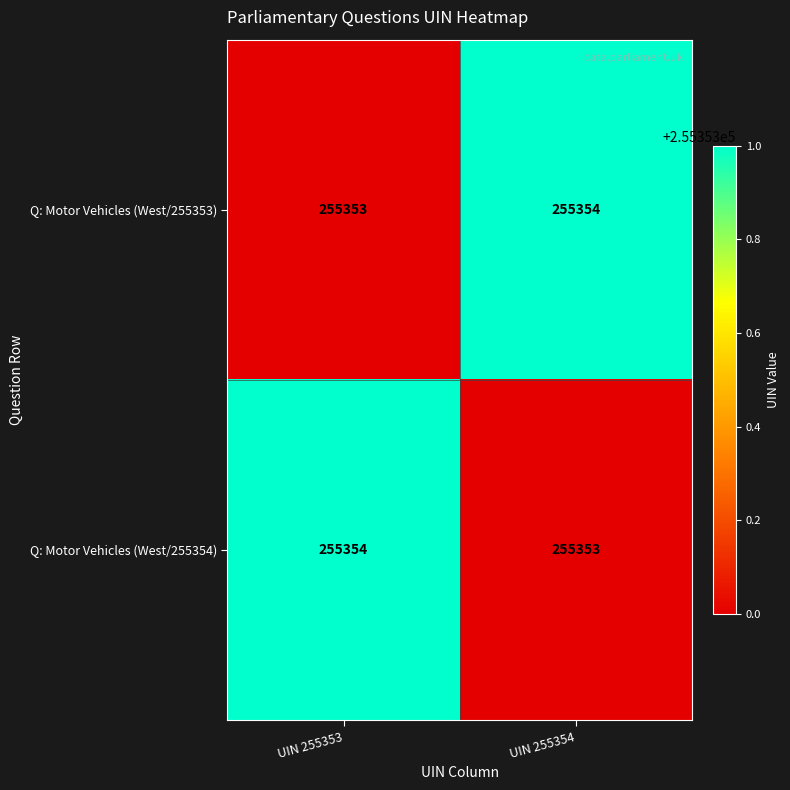

What is the average value of the Q: Motor Vehicles (West/255353) series?

255354